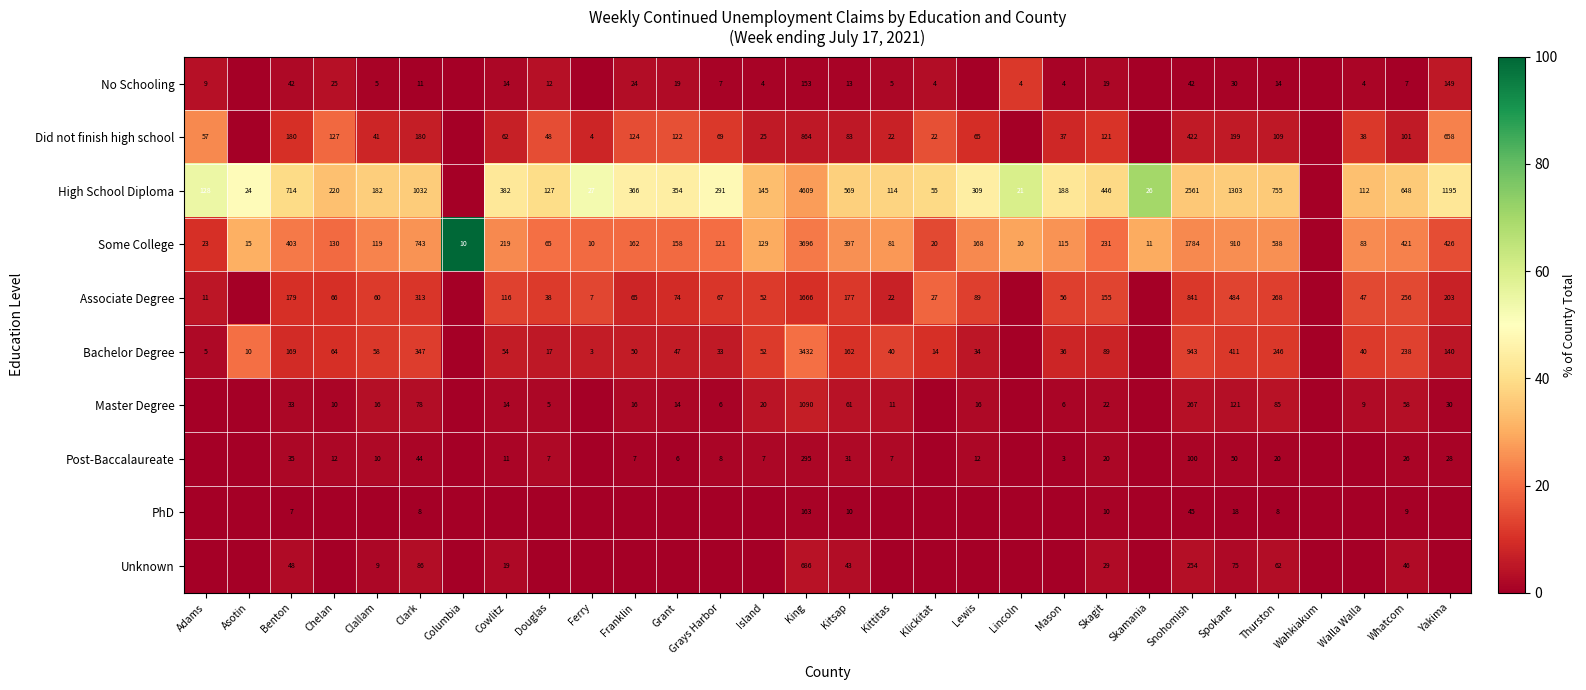

List the labels in order of PhD value, largest first.

King, Skagit, Kitsap, Snohomish, Spokane, Whatcom, Benton, Thurston, Clark, Adams, Asotin, Chelan, Clallam, Columbia, Cowlitz, Douglas, Ferry, Franklin, Grant, Grays Harbor, Island, Kittitas, Klickitat, Lewis, Lincoln, Mason, Skamania, Wahkiakum, Walla Walla, Yakima